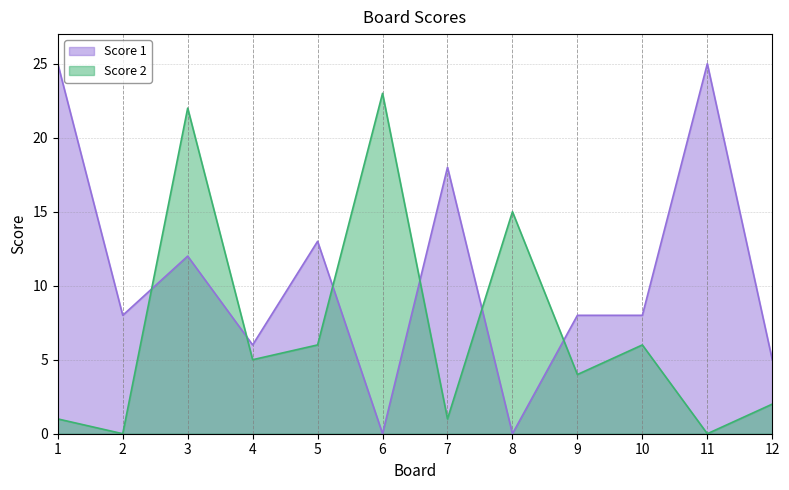

Does the chart display data point markers on the line(s)?

No